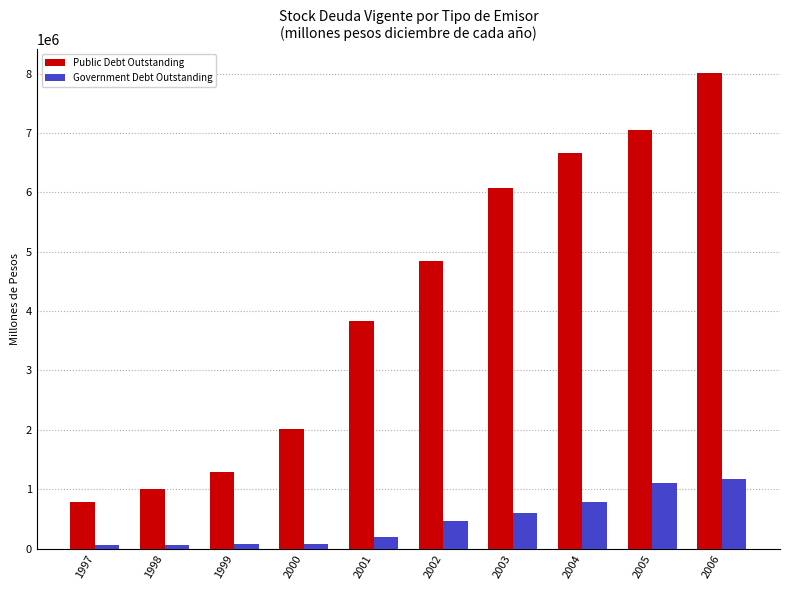

The value of Public Debt Outstanding at 2003 is 9435106. True or false?

False